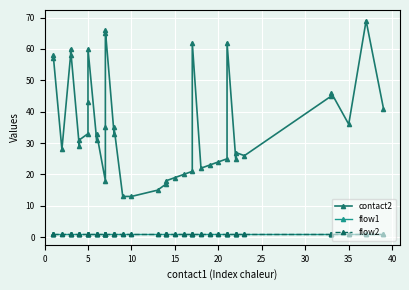

What is the lowest value of the flow1 series?

1